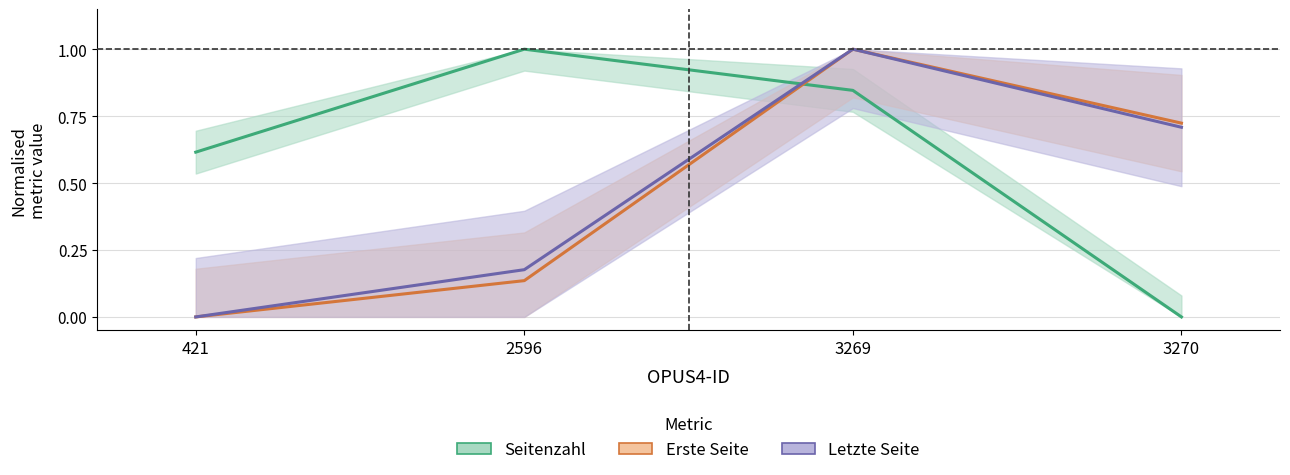

At how many categories does at least one series exceed 0?

4